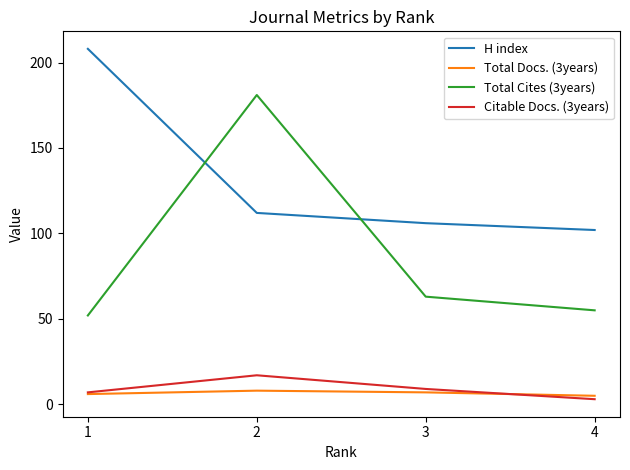

Between 1 and 2, which series saw the biggest shift?

Total Cites (3years)